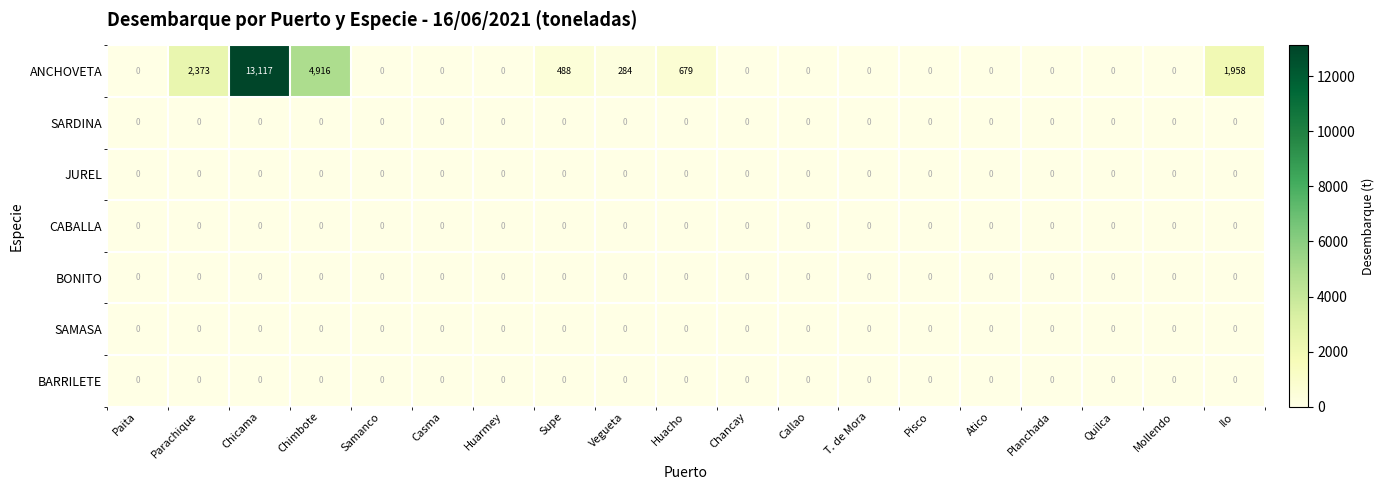

Which series changed the most between Vegueta and Pisco?

ANCHOVETA